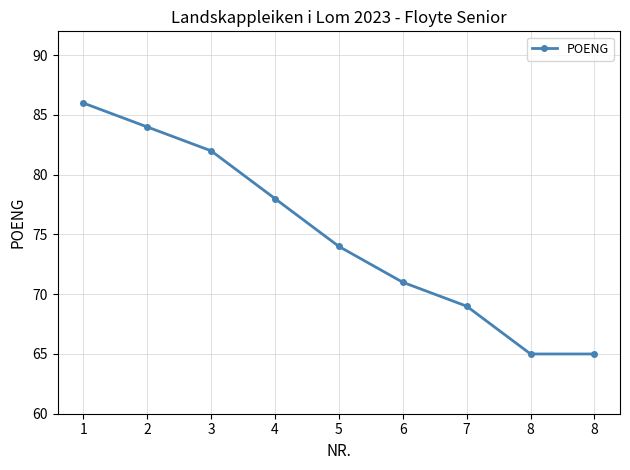

What is the value of the 6th point from the left?

71